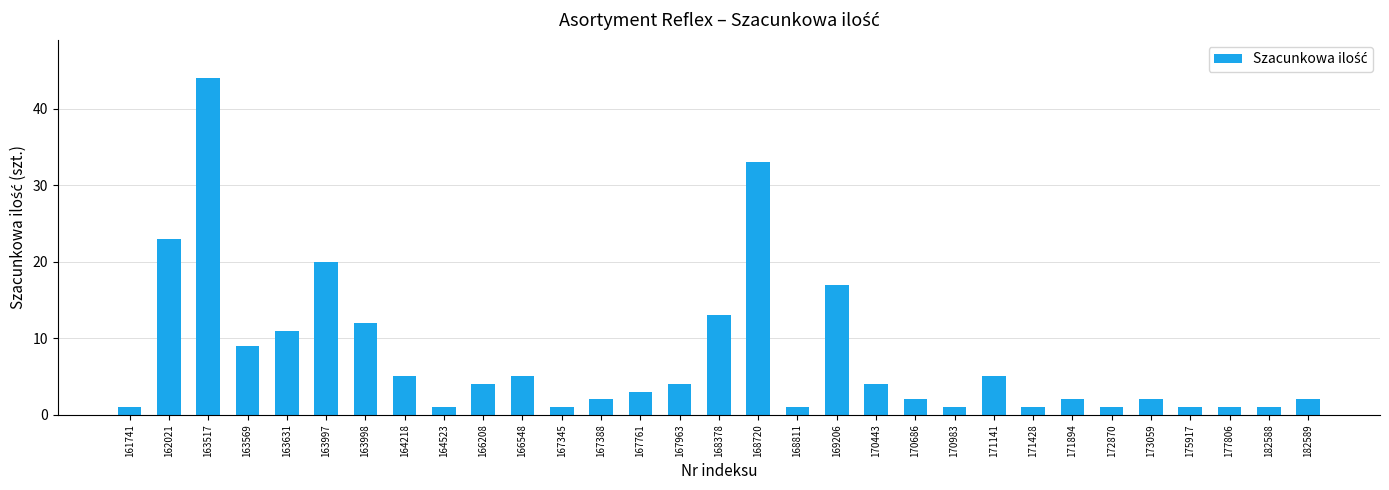

True or false: the data shows 2 at 170686.

True